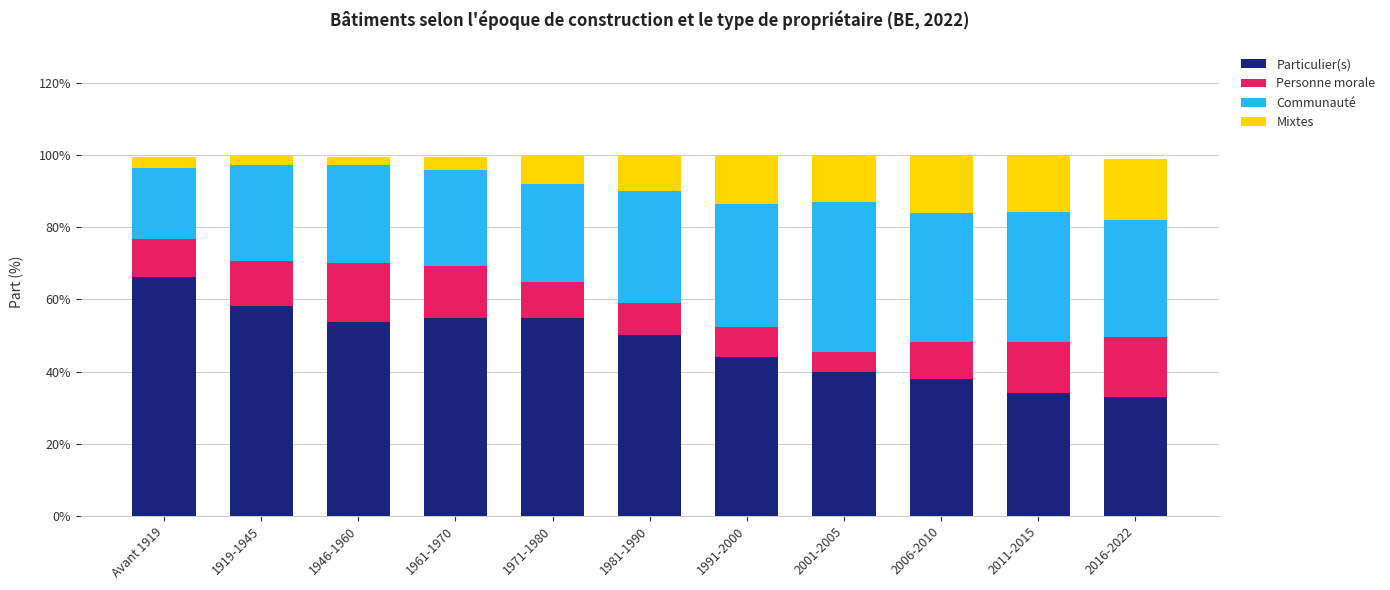

What is the difference between the Particulier(s) values at 2006-2010 and 1991-2000?

6.1